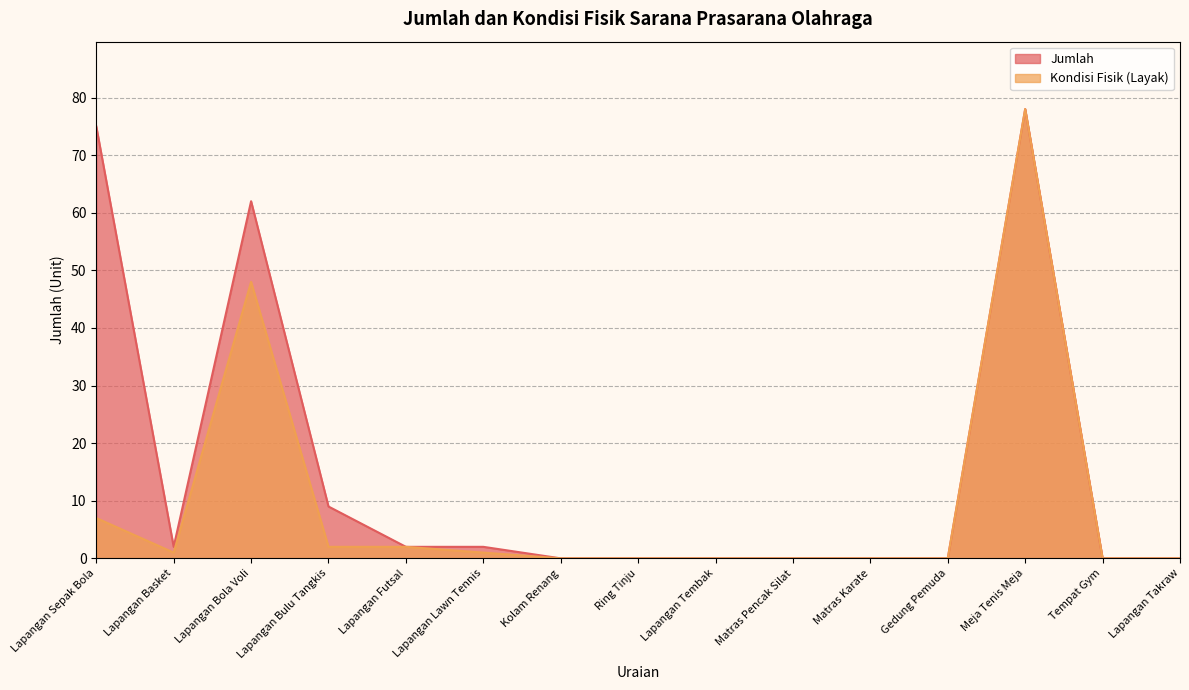

Reading left to right, list all the values displayed in this chart.

Jumlah: Lapangan Sepak Bola=75	Lapangan Basket=2	Lapangan Bola Voli=62	Lapangan Bulu Tangkis=9	Lapangan Futsal=2	Lapangan Lawn Tennis=2	Kolam Renang=0	Ring Tinju=0	Lapangan Tembak=0	Matras Pencak Silat=0	Matras Karate=0	Gedung Pemuda=0	Meja Tenis Meja=78	Tempat Gym=0	Lapangan Takraw=0
Kondisi Fisik (Layak): Lapangan Sepak Bola=7	Lapangan Basket=1	Lapangan Bola Voli=48	Lapangan Bulu Tangkis=2	Lapangan Futsal=2	Lapangan Lawn Tennis=1	Kolam Renang=0	Ring Tinju=0	Lapangan Tembak=0	Matras Pencak Silat=0	Matras Karate=0	Gedung Pemuda=0	Meja Tenis Meja=78	Tempat Gym=0	Lapangan Takraw=0